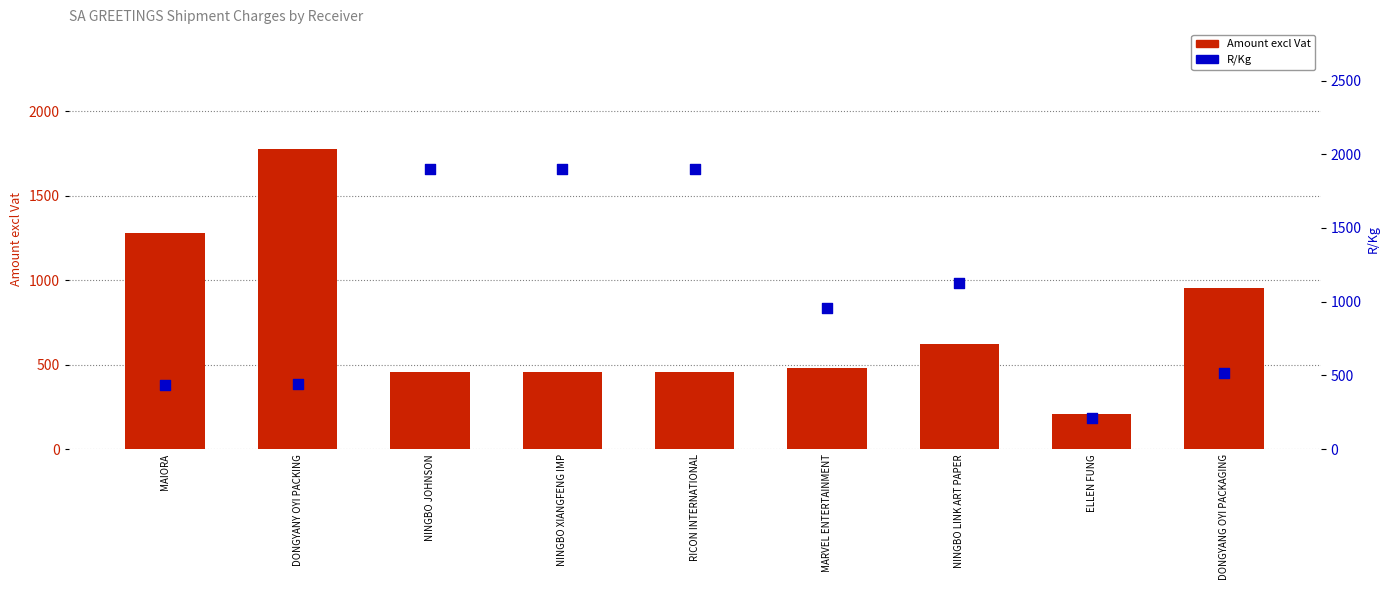

What is the total value across all series at MARVEL ENTERTAINMENT?

1433.2